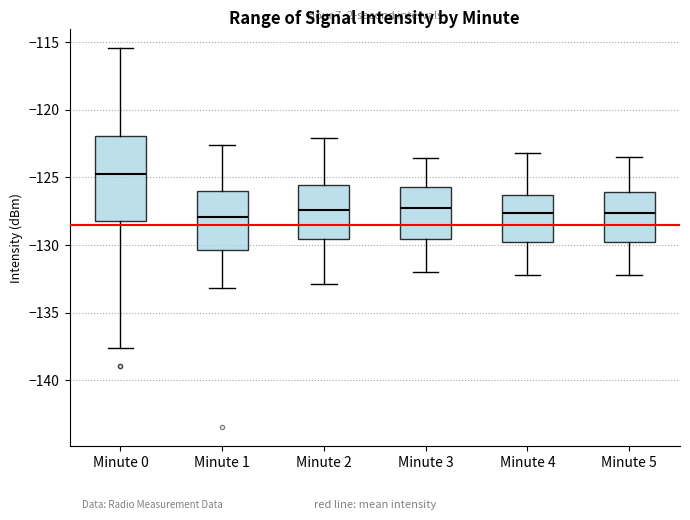

Where does the upper whisker of the box for Minute 4 end on the y-axis? The values are not printed on the chart, so give them approximately, as read against the axis.

-123.0